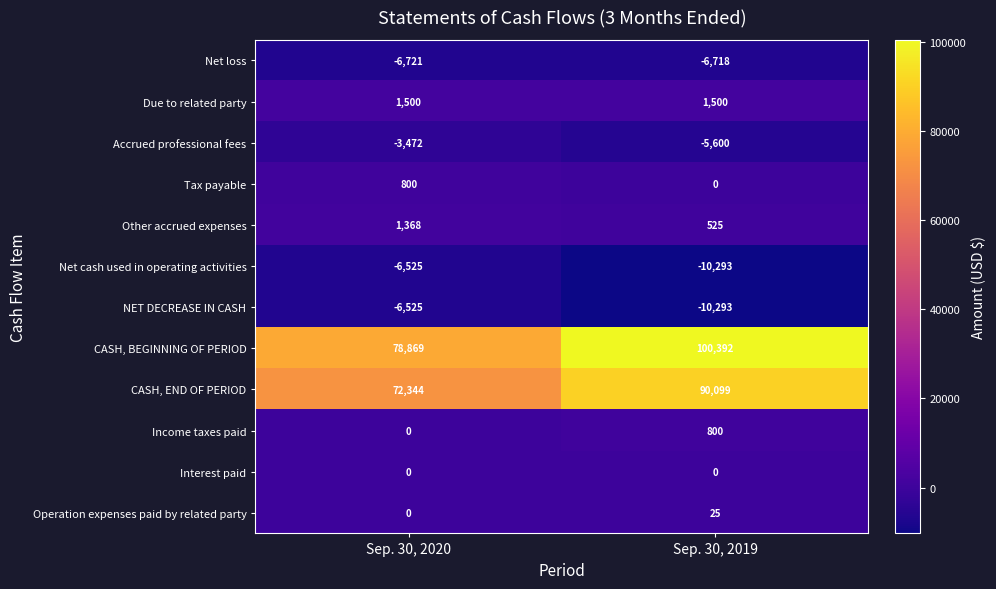

At which label is Income taxes paid closest to 400?

Sep. 30, 2020